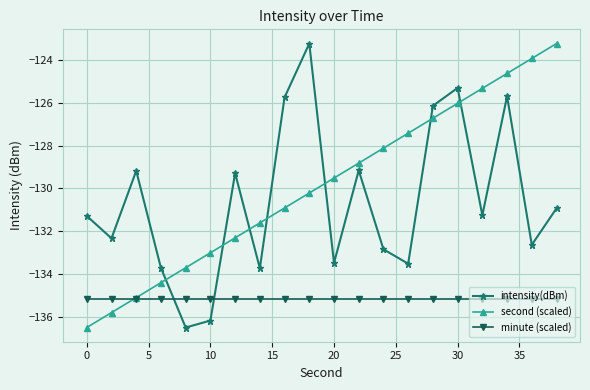

Which series ends up on top after the final intersection of second (scaled) and intensity(dBm)?

second (scaled)